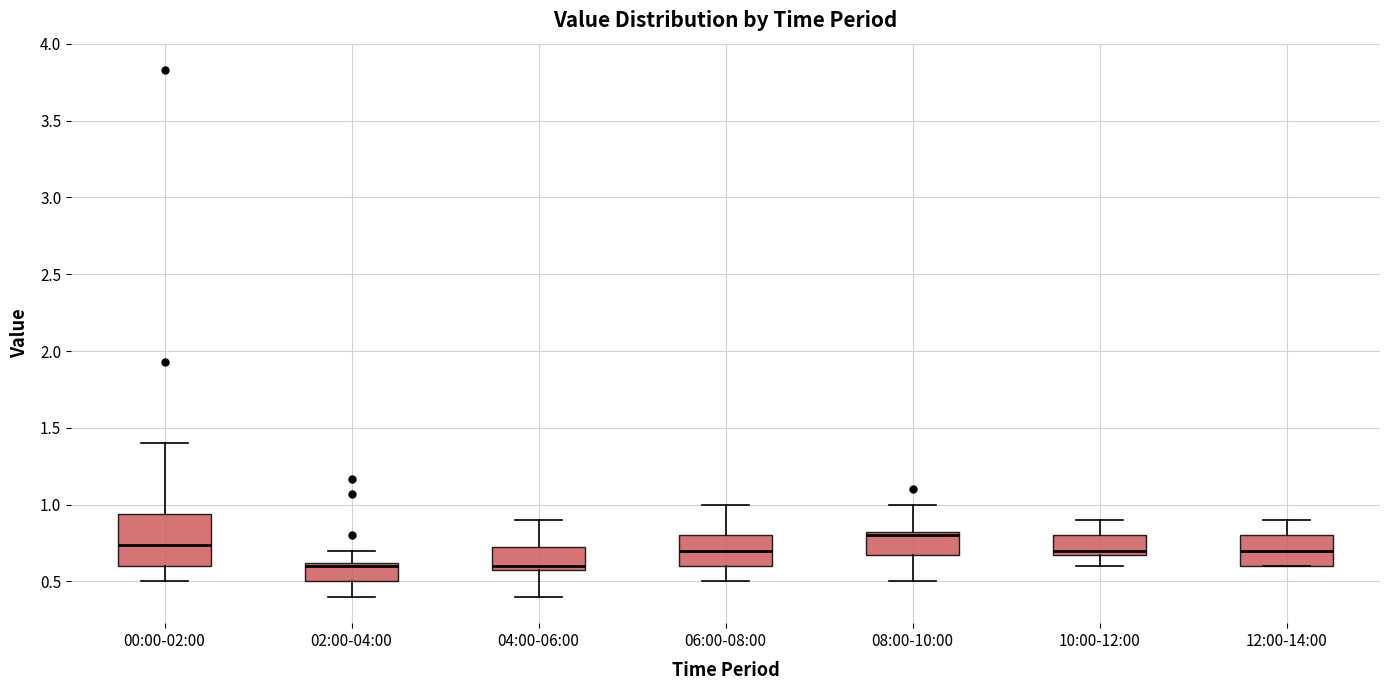

Where is the lower edge of the box for 02:00-04:00 on the y-axis? The values are not printed on the chart, so give them approximately, as read against the axis.

0.50